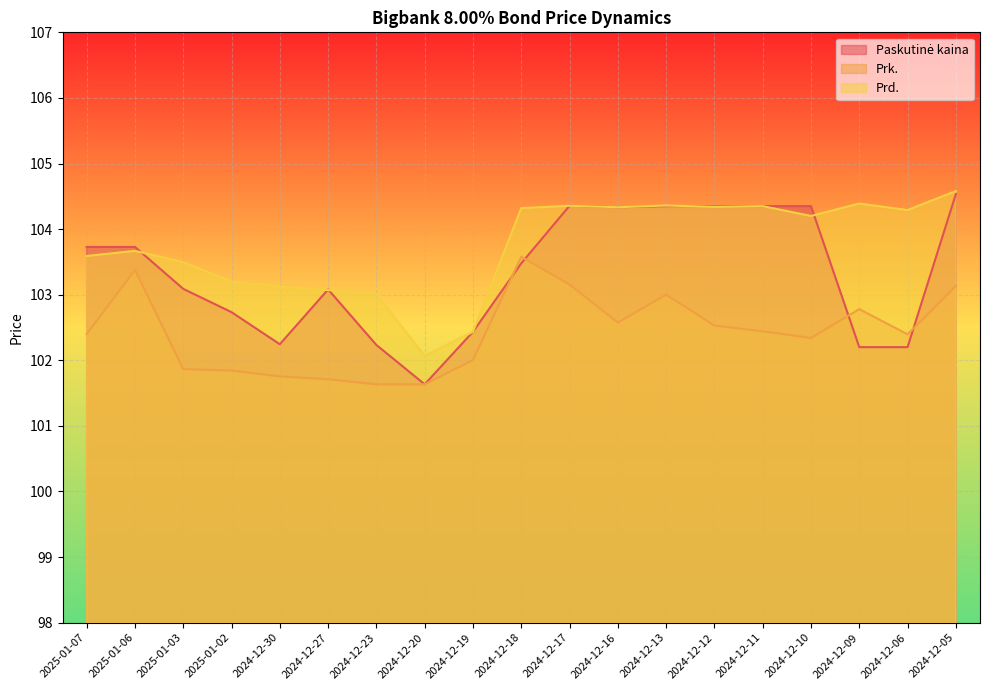

What is the difference between the maximum and minimum values in the Prk. series?

1.9